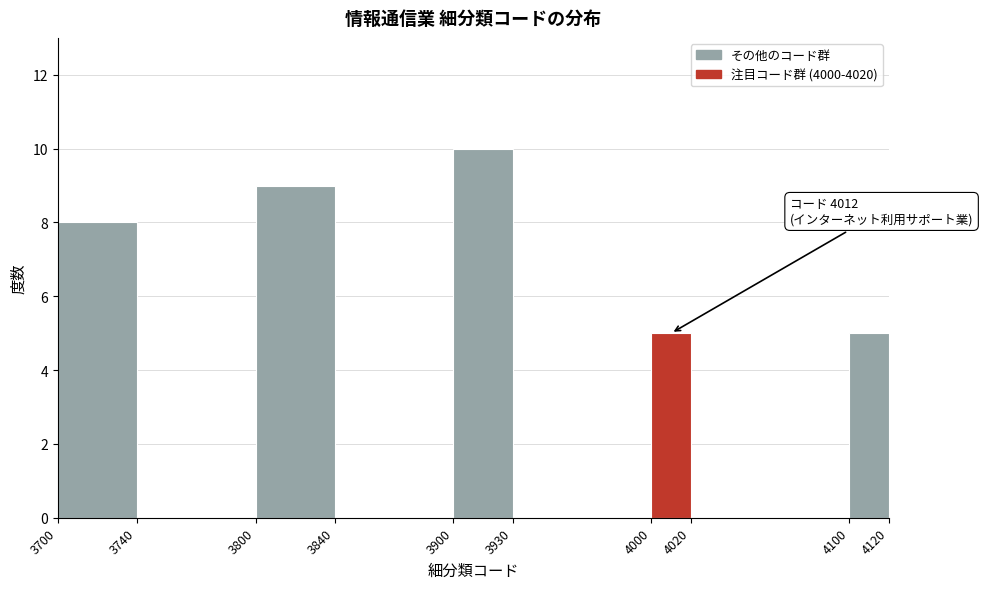

Which range on the x-axis has the tallest bar?

3900 to 3930